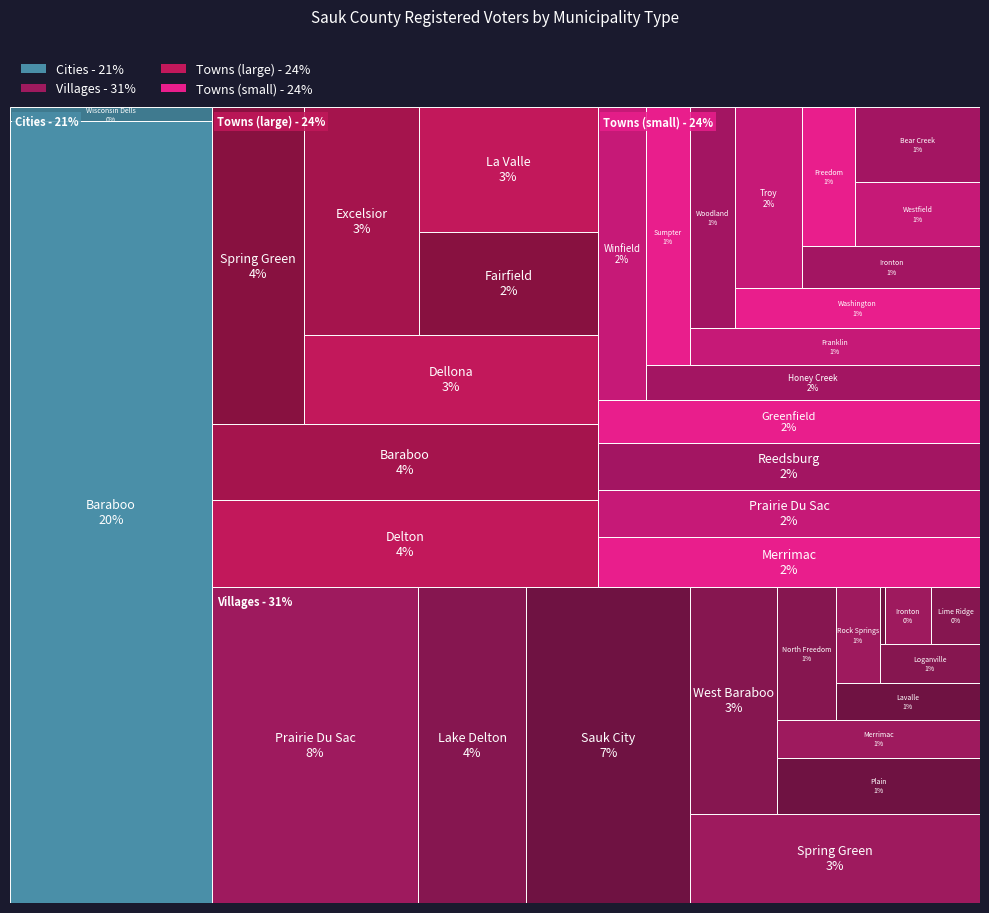

Reading left to right, what are all the values shown in this chart?

6431	2653	1392	1361	1199	1191	2108	1051	1068	1056	752	381	909	807	774	738	721	671	573	476	464	459	442	402	392	498	311	310	315	300	216	174	162	11	107	113	113	320